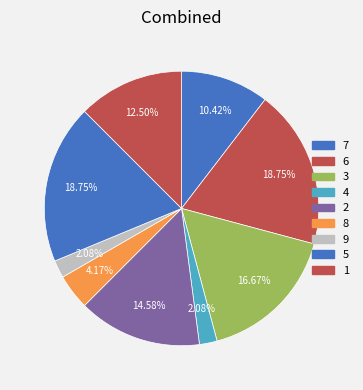

Rank the categories by value from lowest to highest.

4, 9, 8, 7, 1, 2, 3, 6, 5